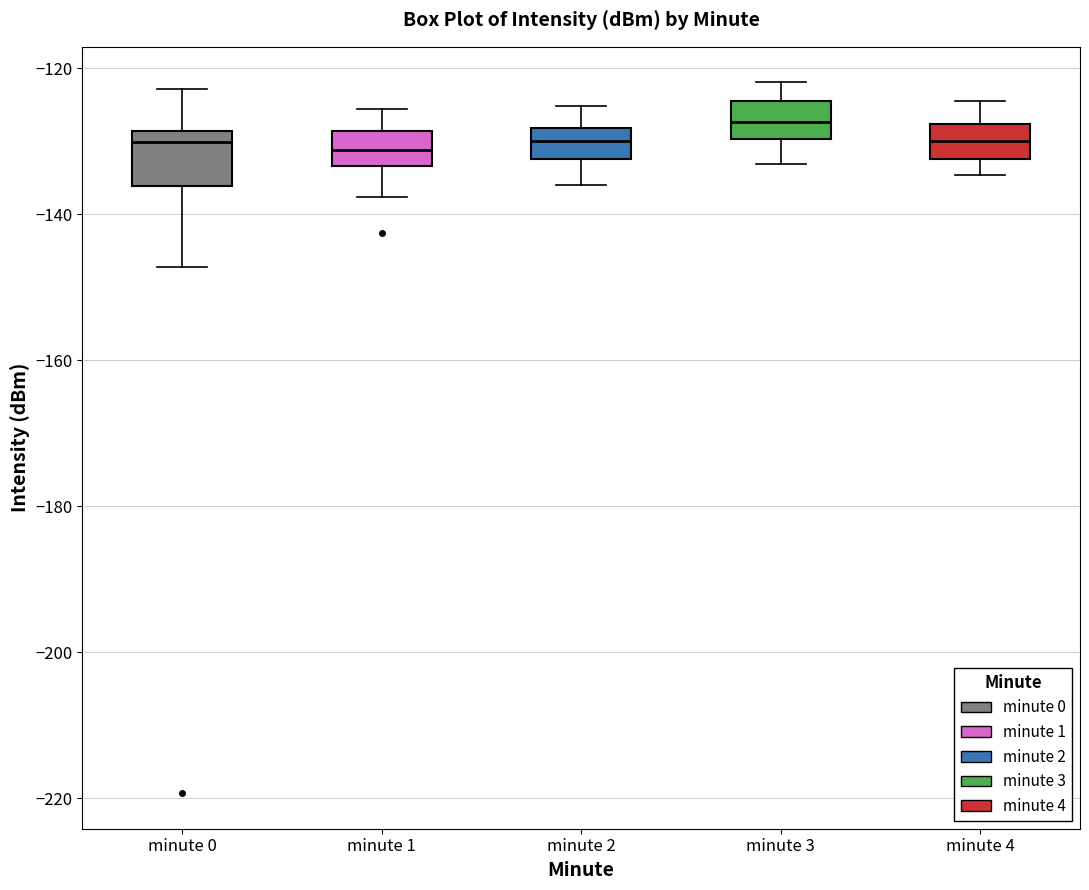

Where does the lower whisker of the box for minute 4 end on the y-axis? The values are not printed on the chart, so give them approximately, as read against the axis.

-134